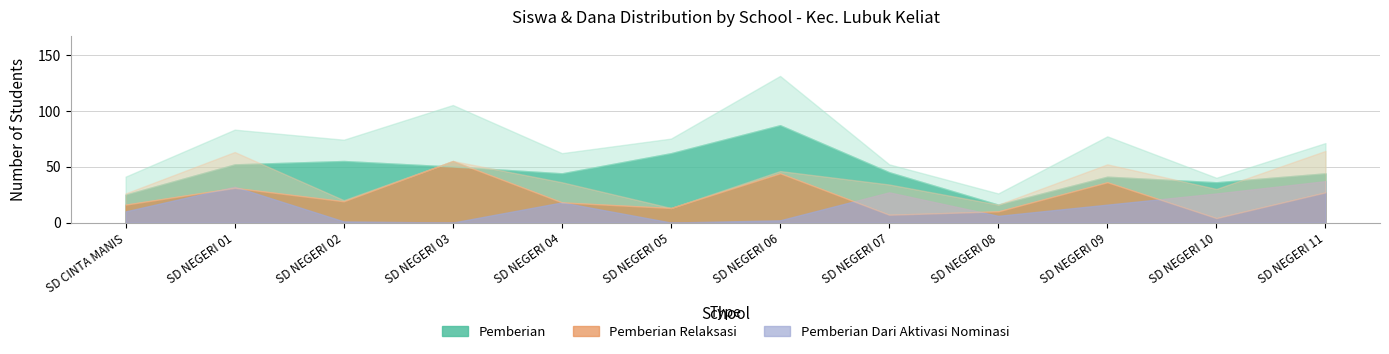

Reading left to right, what are all the values shown in this chart?

Pemberian: SD CINTA MANIS=25	SD NEGERI 01=52	SD NEGERI 02=55	SD NEGERI 03=50	SD NEGERI 04=44	SD NEGERI 05=62	SD NEGERI 06=87	SD NEGERI 07=45	SD NEGERI 08=16	SD NEGERI 09=41	SD NEGERI 10=36	SD NEGERI 11=44
Pemberian Relaksasi: SD CINTA MANIS=16	SD NEGERI 01=31	SD NEGERI 02=19	SD NEGERI 03=55	SD NEGERI 04=18	SD NEGERI 05=13	SD NEGERI 06=44	SD NEGERI 07=7	SD NEGERI 08=10	SD NEGERI 09=36	SD NEGERI 10=4	SD NEGERI 11=27
Pemberian Dari Aktivasi Nominasi: SD CINTA MANIS=10	SD NEGERI 01=32	SD NEGERI 02=1	SD NEGERI 03=0	SD NEGERI 04=18	SD NEGERI 05=0	SD NEGERI 06=2	SD NEGERI 07=27	SD NEGERI 08=6	SD NEGERI 09=16	SD NEGERI 10=26	SD NEGERI 11=37
Dana Pemberian: SD CINTA MANIS=9675000	SD NEGERI 01=18675000	SD NEGERI 02=22500000	SD NEGERI 03=18900000	SD NEGERI 04=15975000	SD NEGERI 05=27900000	SD NEGERI 06=33300000	SD NEGERI 07=17550000	SD NEGERI 08=5850000	SD NEGERI 09=15300000	SD NEGERI 10=13950000	SD NEGERI 11=16650000
Dana Relaksasi: SD CINTA MANIS=6750000	SD NEGERI 01=13950000	SD NEGERI 02=8325000	SD NEGERI 03=22950000	SD NEGERI 04=5850000	SD NEGERI 05=2925000	SD NEGERI 06=17325000	SD NEGERI 07=2475000	SD NEGERI 08=3375000	SD NEGERI 09=12600000	SD NEGERI 10=1800000	SD NEGERI 11=7650000